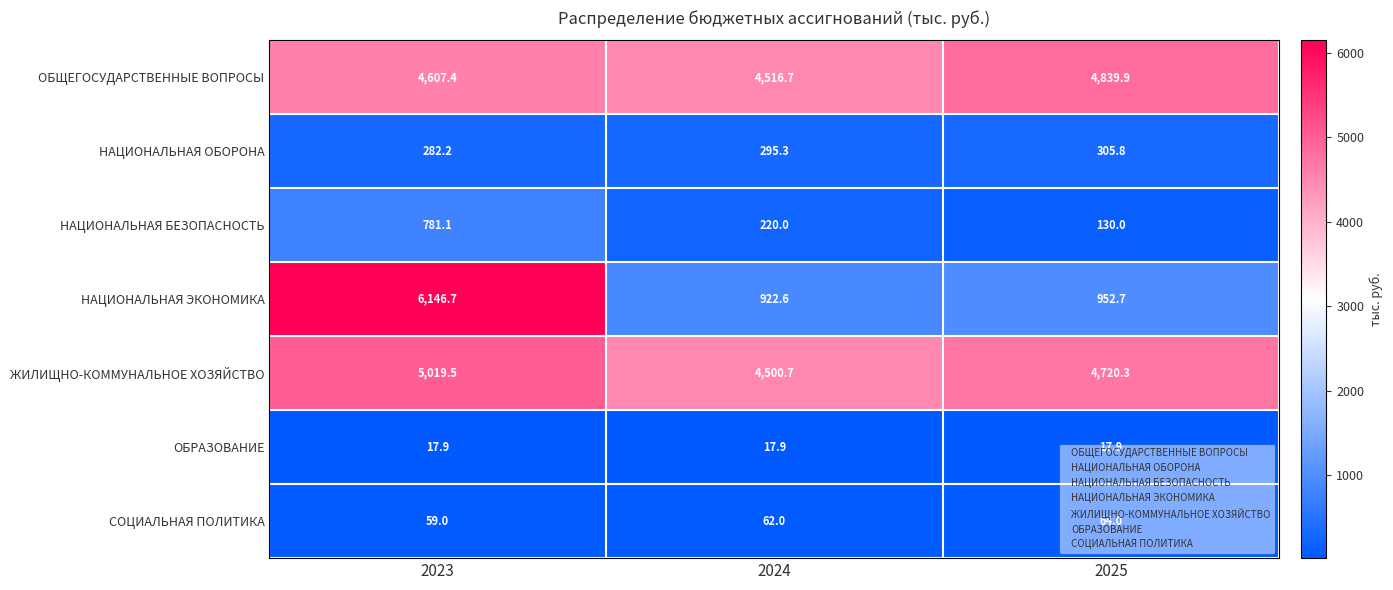

Rank the categories by СОЦИАЛЬНАЯ ПОЛИТИКА value from lowest to highest.

2023, 2024, 2025